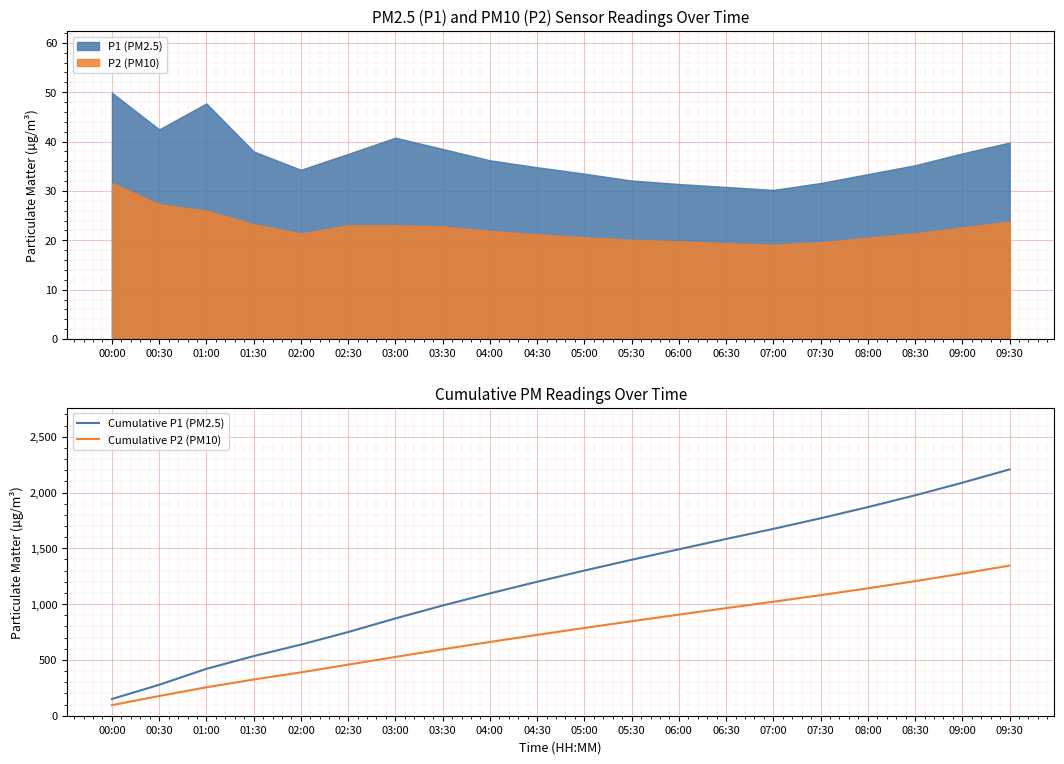

What is the label of the 11th point from the left?

05:00